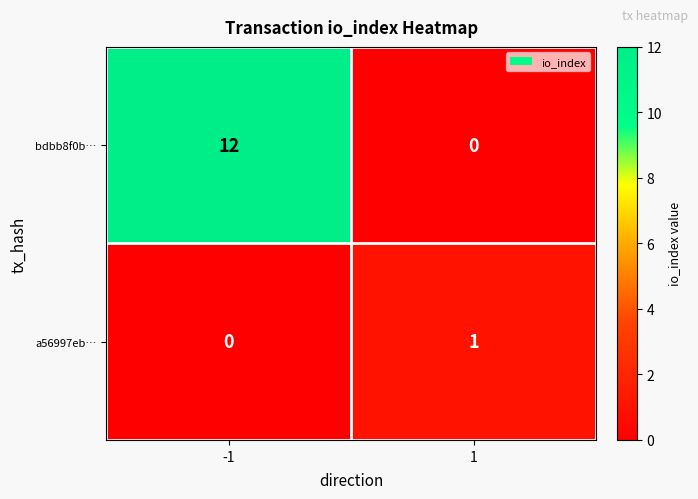

At which category is the sum across all series the highest?

-1